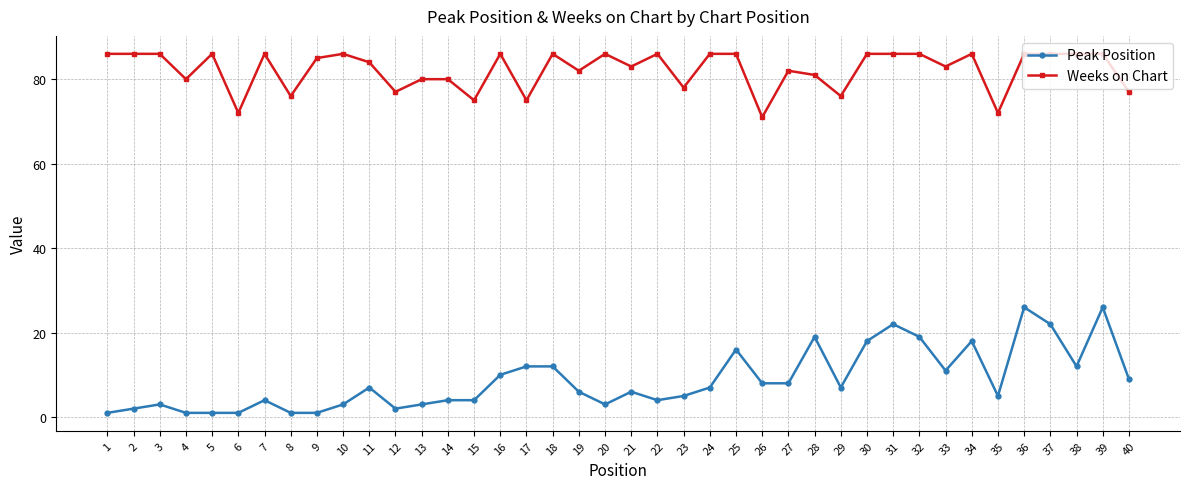

Between 1 and 32, which series saw the biggest shift?

Peak Position